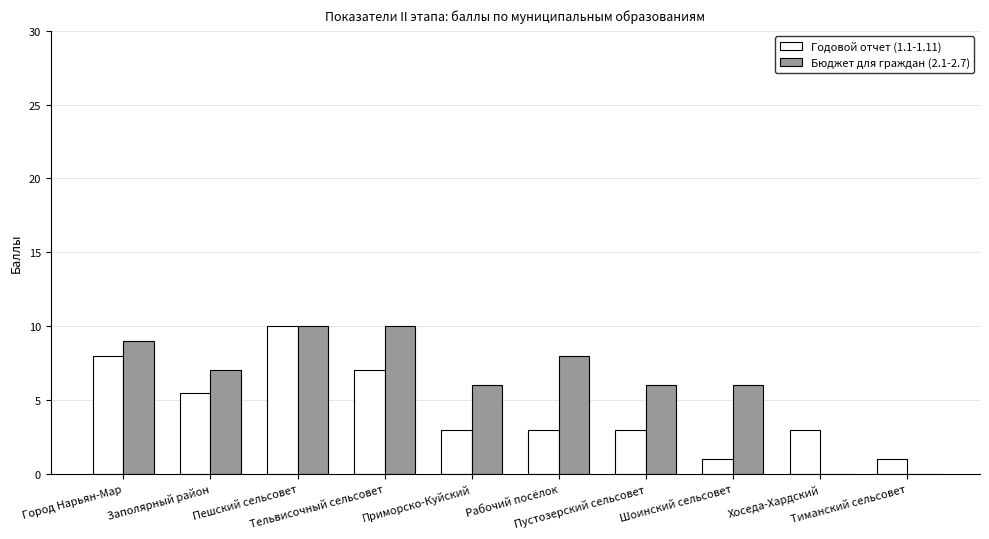

Reading left to right, list all the values displayed in this chart.

Годовой отчет (1.1-1.11): 8.0	5.5	10.0	7.0	3.0	3.0	3.0	1.0	3.0	1.0
Бюджет для граждан (2.1-2.7): 9.0	7.0	10.0	10.0	6.0	8.0	6.0	6.0	0.0	0.0